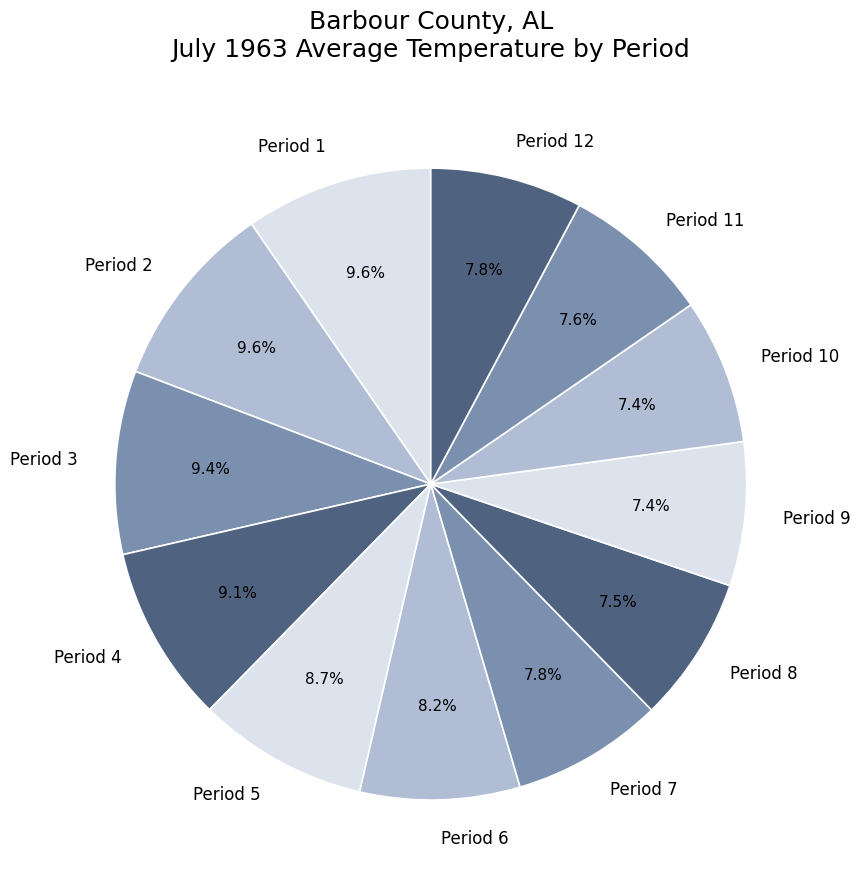

What portion of the pie excludes Period 5?

91.3%